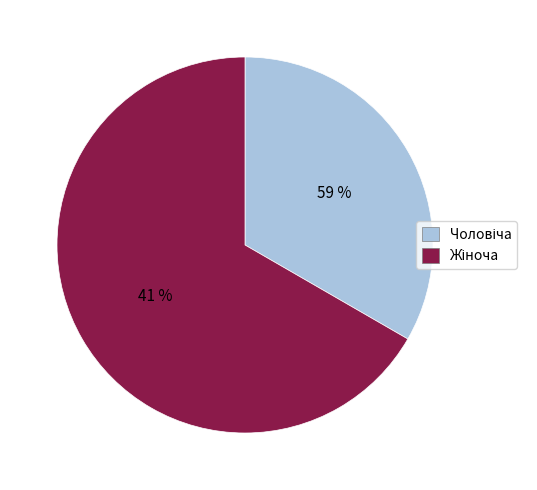

What is the ratio of the value at Жіноча to the value at Чоловіча?

2.0